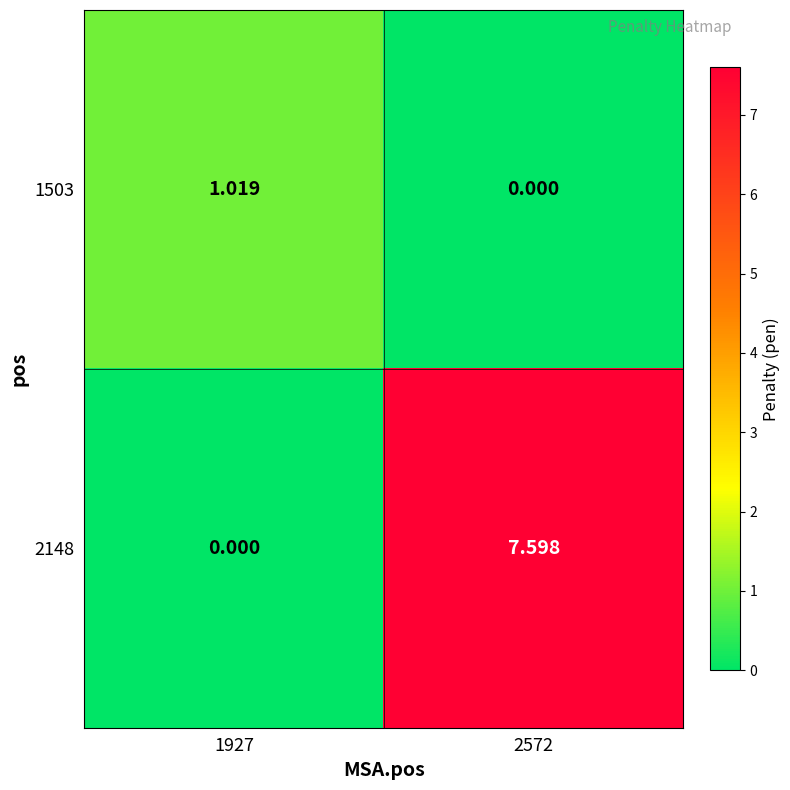

Rank the series by their maximum value, from highest to lowest.

2148, 1503